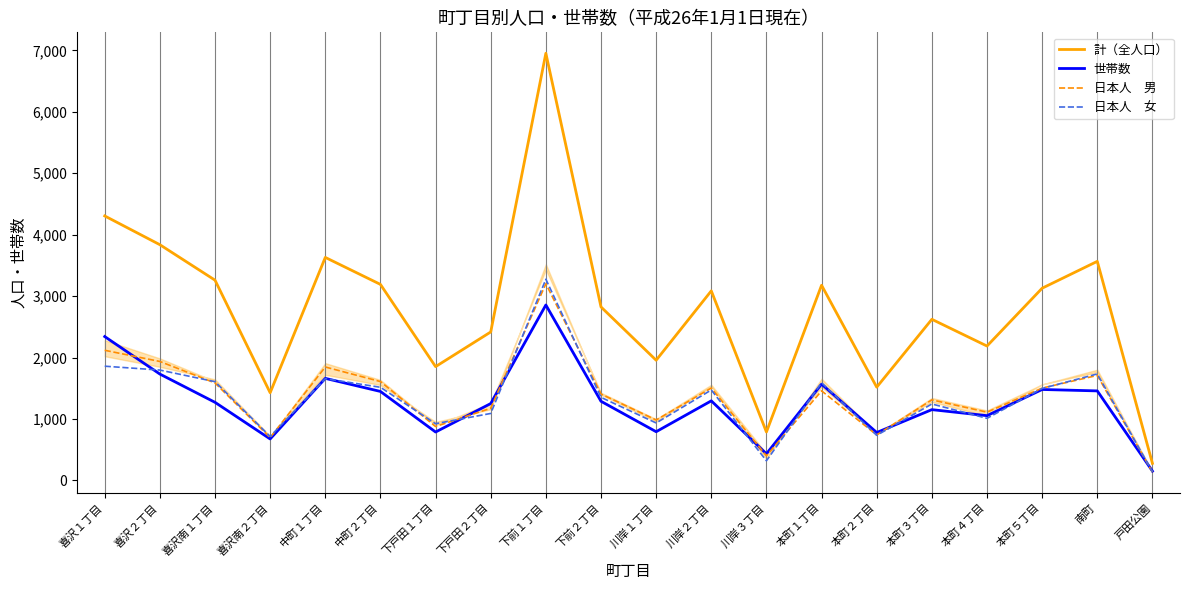

What is the total value across all series at 喜沢南２丁目?

3518